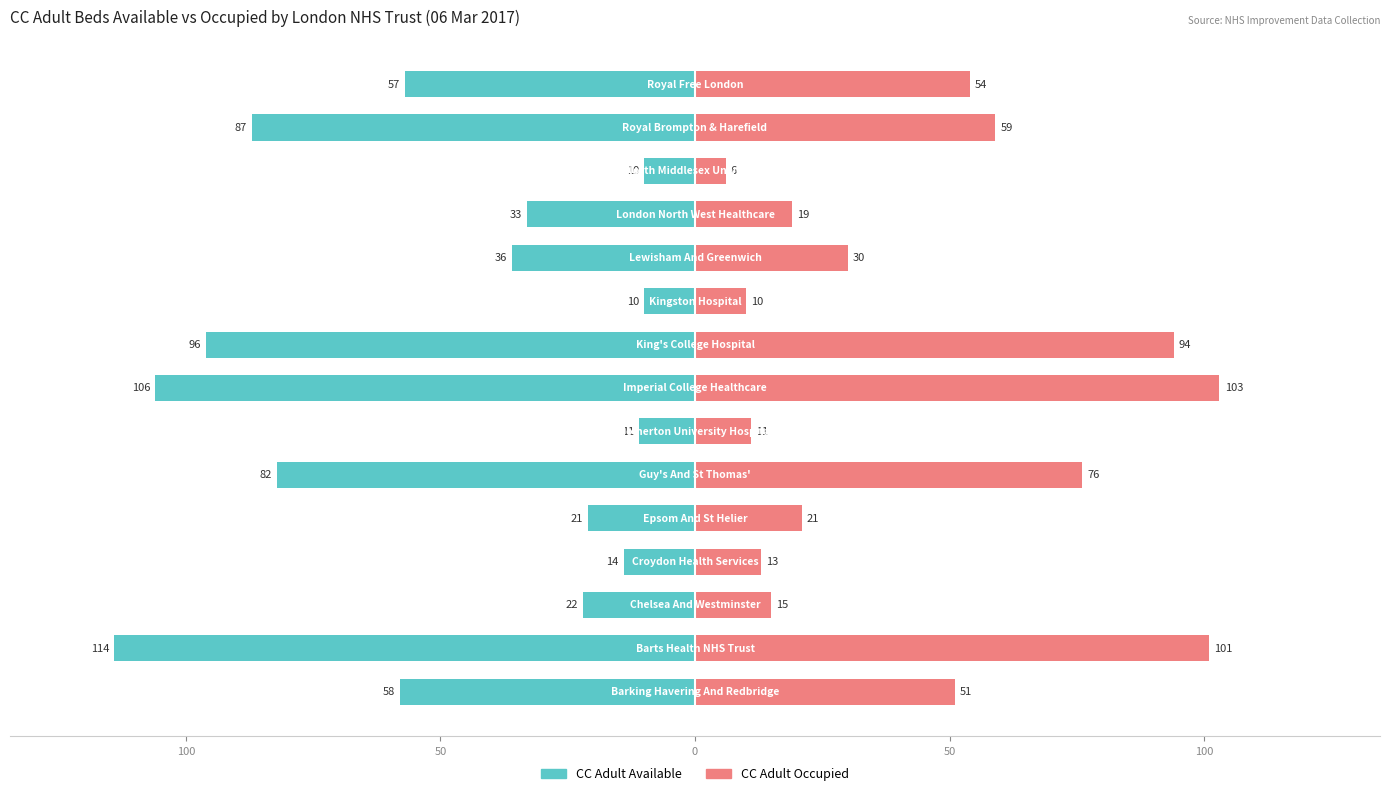

How many groups of bars are there?

15